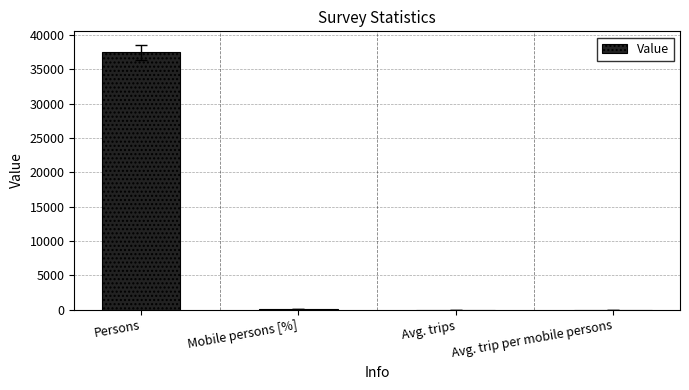

How many series are shown in this chart?

1